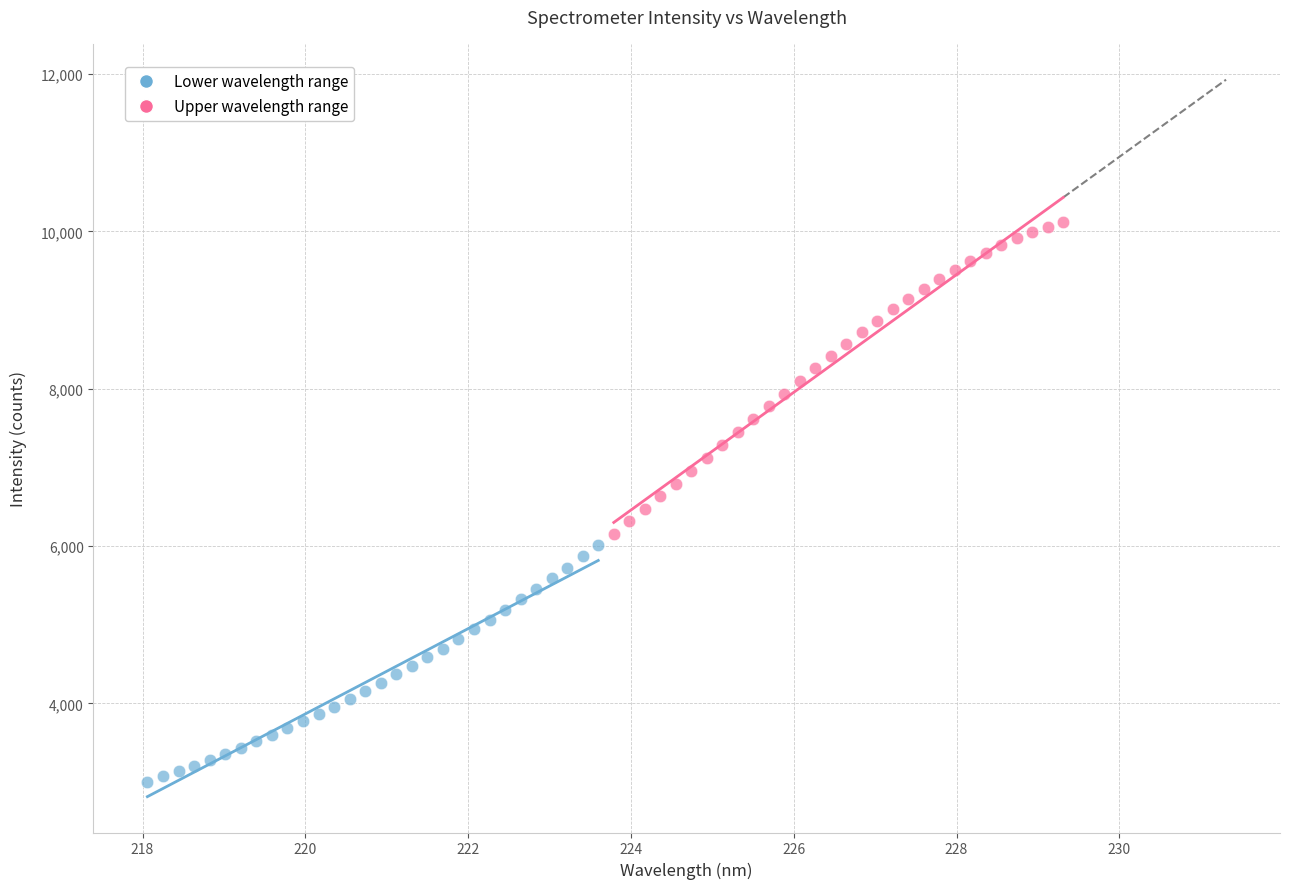

Which series has the widest spread of Y values?

Upper wavelength range